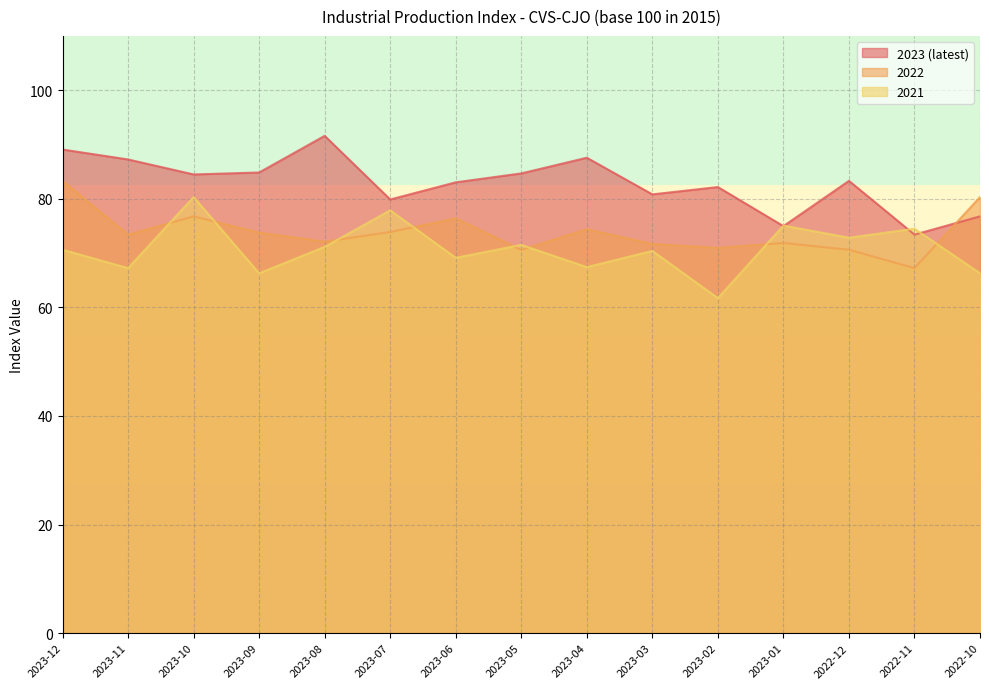

True or false: 2022 has more than 2 interior local peaks.

True